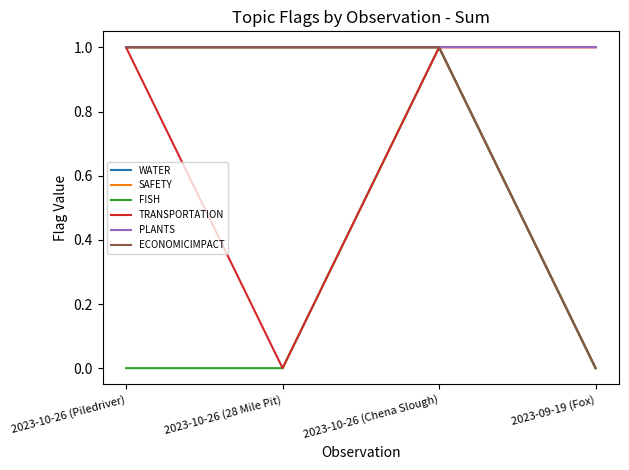

Is the value of PLANTS at 2023-09-19 (Fox) greater than the value of FISH at 2023-10-26 (Chena Slough)?

No